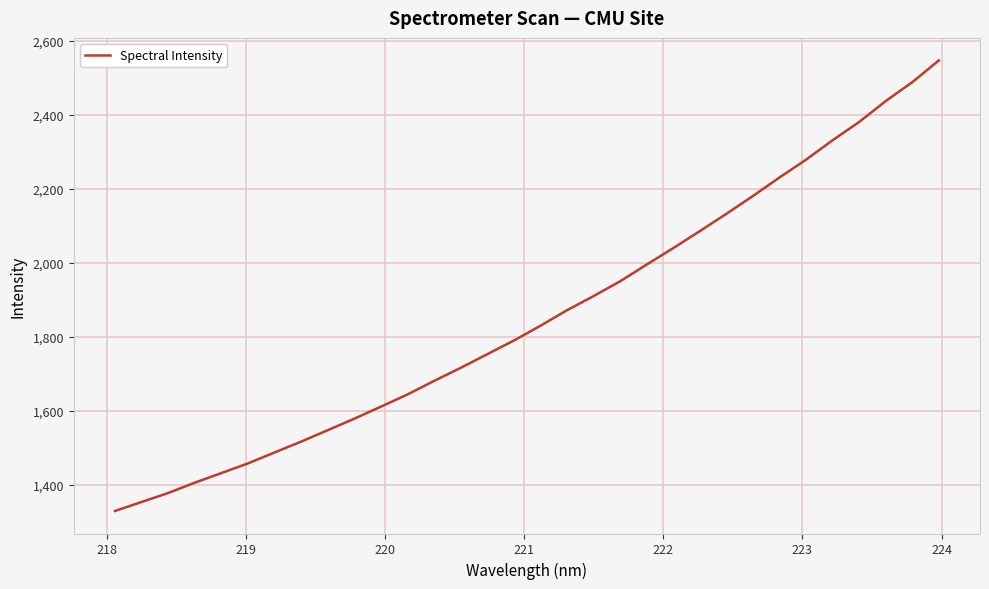

What is the difference between the maximum and minimum values?

1217.1